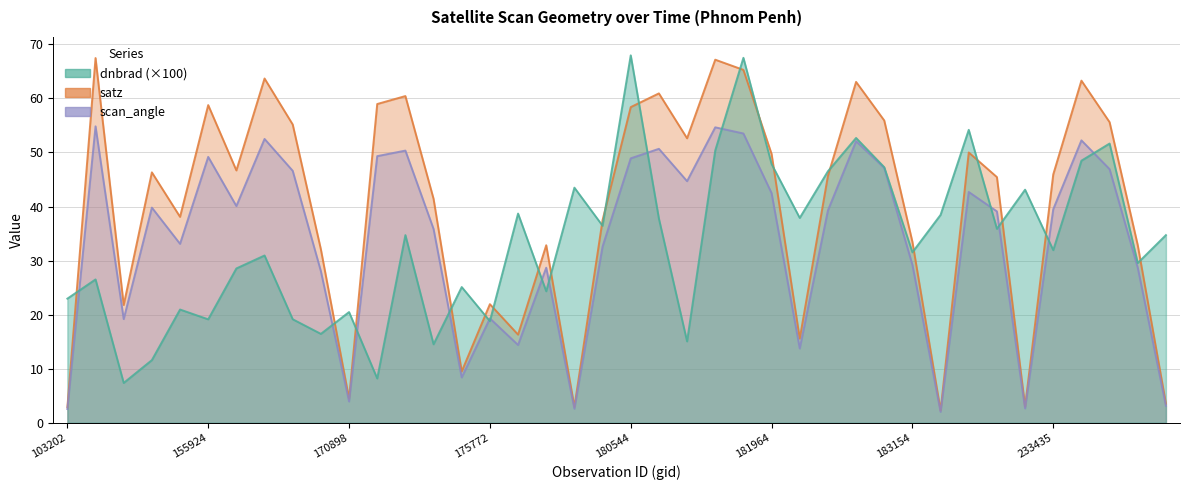

List the labels in order of satz value, largest first.

154009, 181750, 181765, 170338, 236817, 182754, 180755, 171454, 171260, 155924, 180544, 182958, 237030, 170531, 181554, 188236, 181964, 170155, 154803, 233435, 182555, 188809, 171638, 155739, 180348, 183154, 237224, 176748, 170716, 175772, 154406, 175964, 182359, 174800, 170898, 237421, 198393, 180152, 103202, 186476